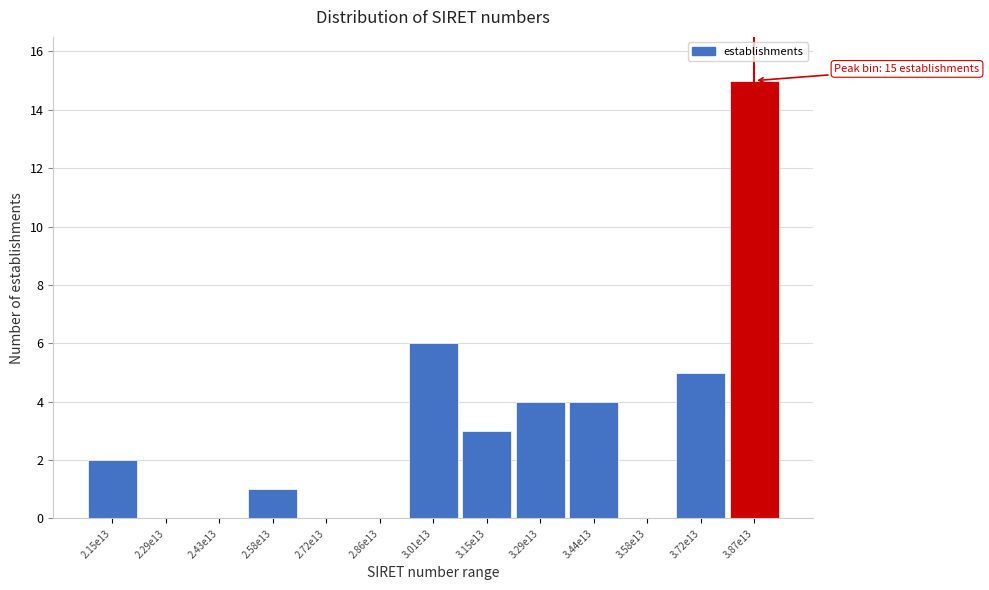

Reading right to left, extract all data points from this chart.

3.87e13=15	3.72e13=5	3.58e13=0	3.44e13=4	3.29e13=4	3.15e13=3	3.01e13=6	2.86e13=0	2.72e13=0	2.58e13=1	2.43e13=0	2.29e13=0	2.15e13=2